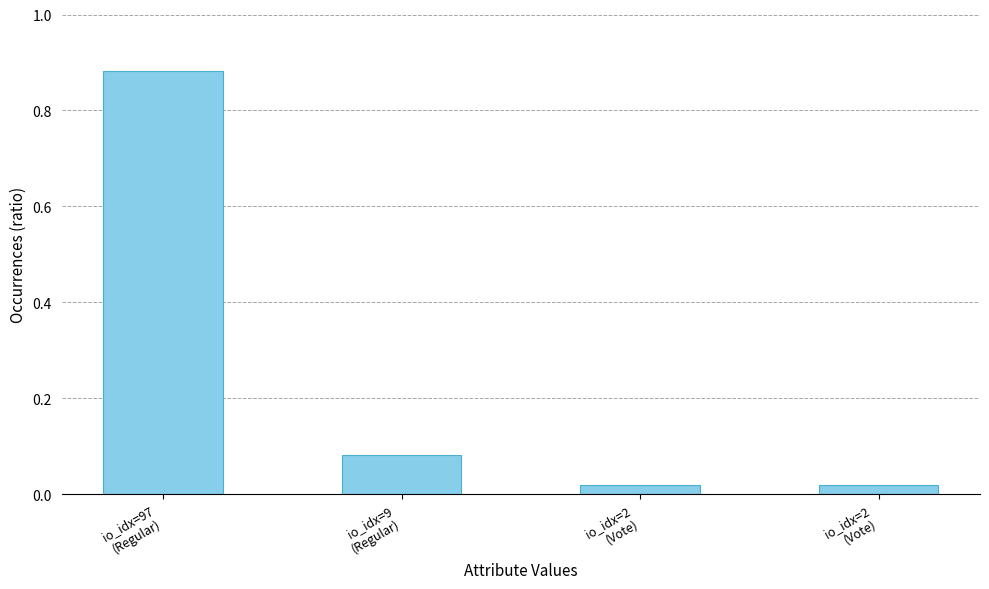

How many categories are shown in the chart?

4